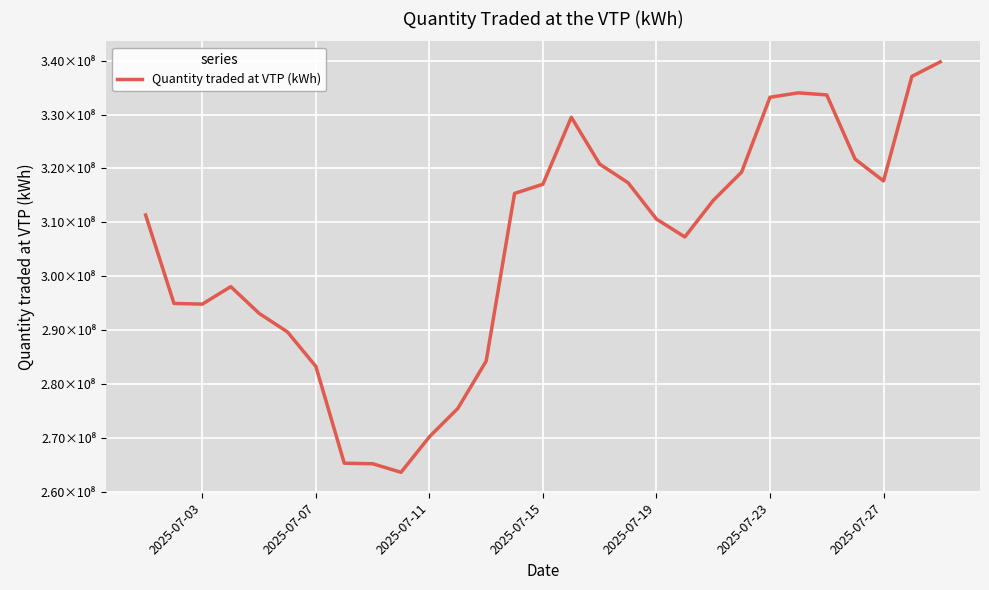

Count the number of categories in the chart.

29